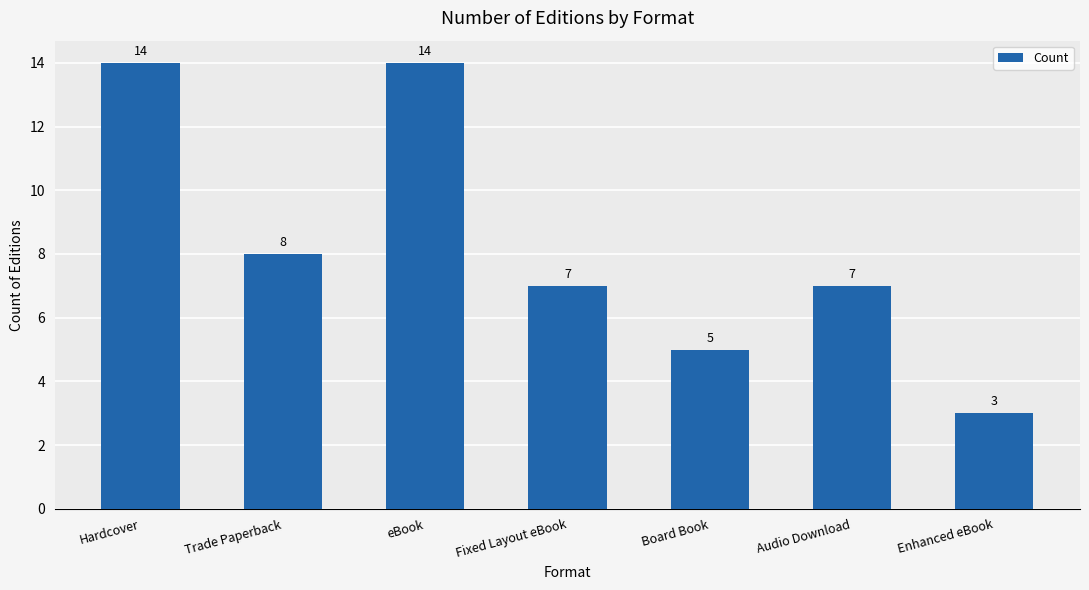

What is the average value?

8